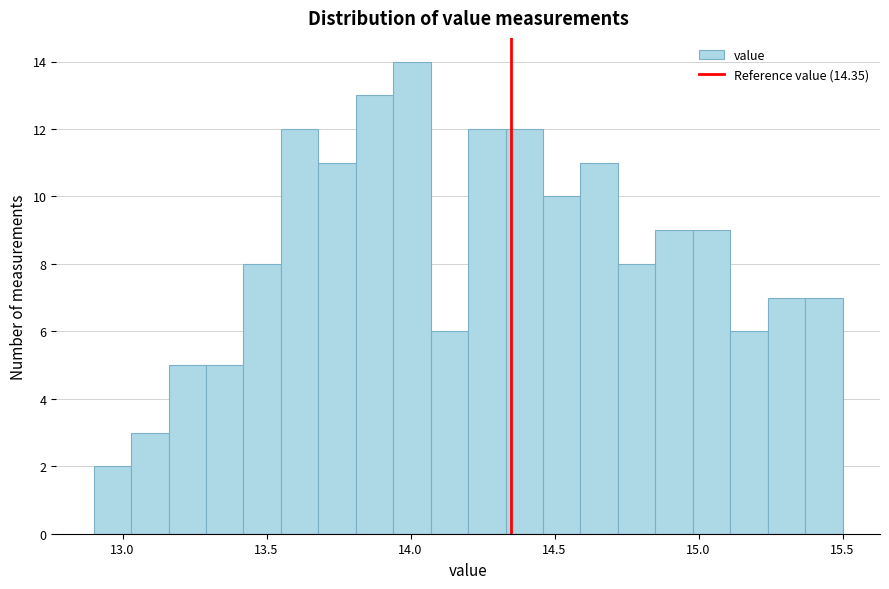

Around what value on the x-axis is the tallest bar? Give the approximate position of its centre, as read against the axis.

14.00